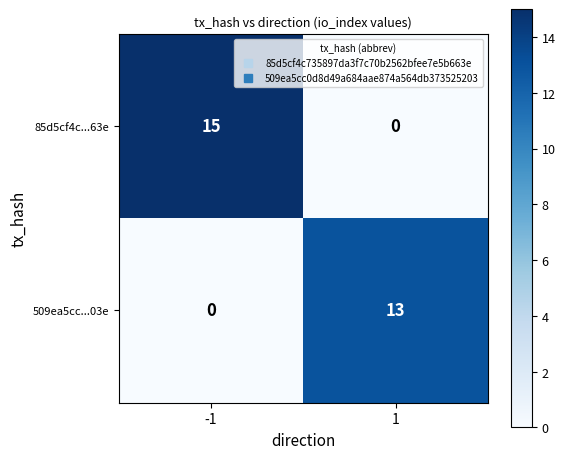

How many values in the 85d5cf4c...63e series are below 15?

1